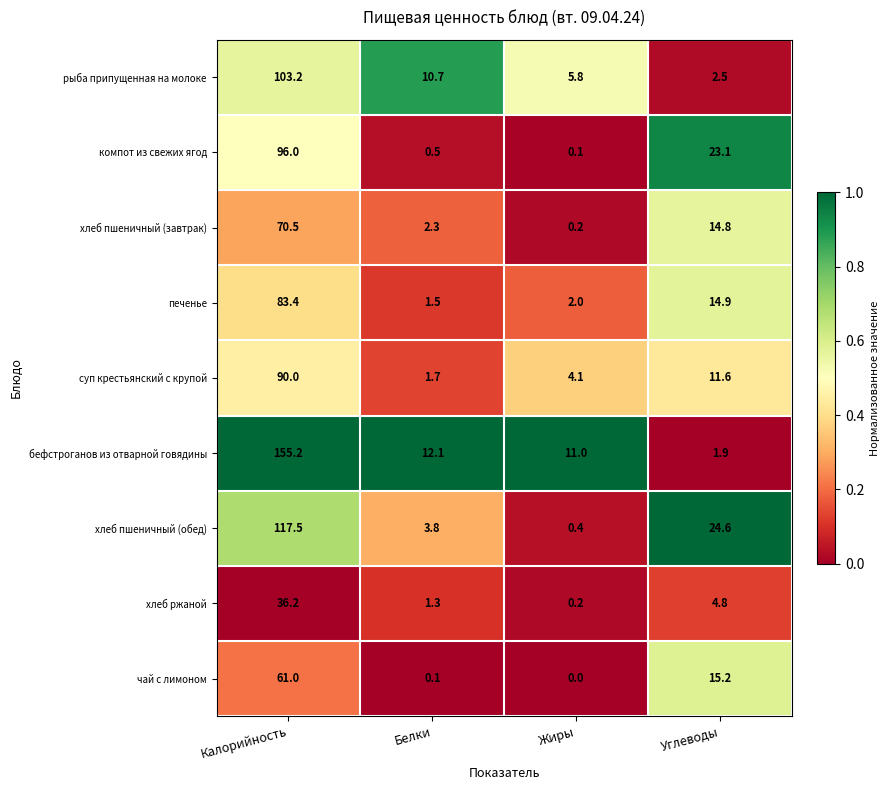

What is the difference between the maximum and minimum values in the хлеб ржаной series?

36.0